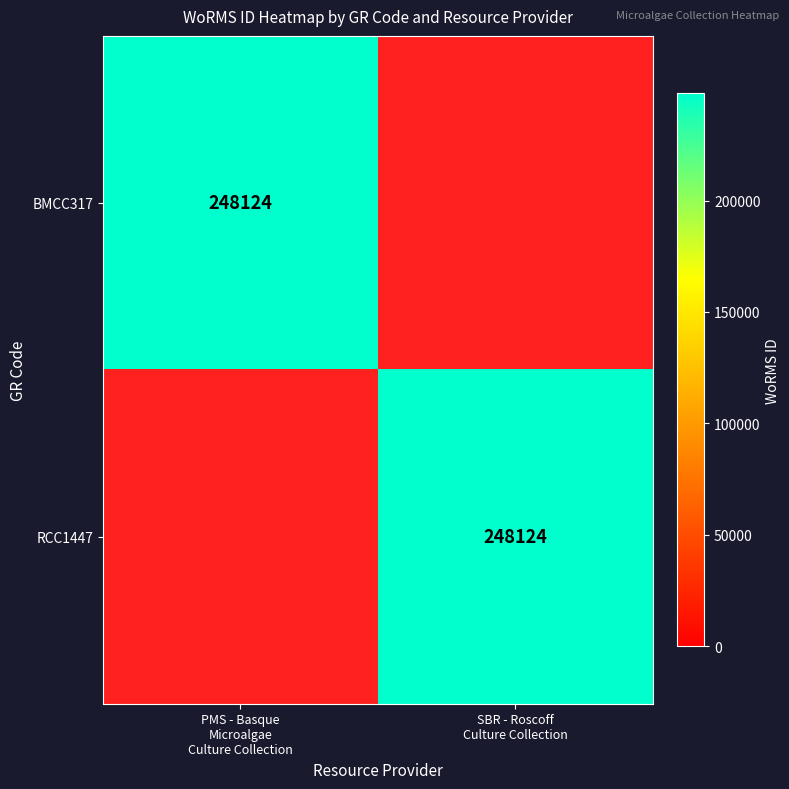

Which category has the highest value in the RCC1447 series?

SBR - Roscoff Culture Collection